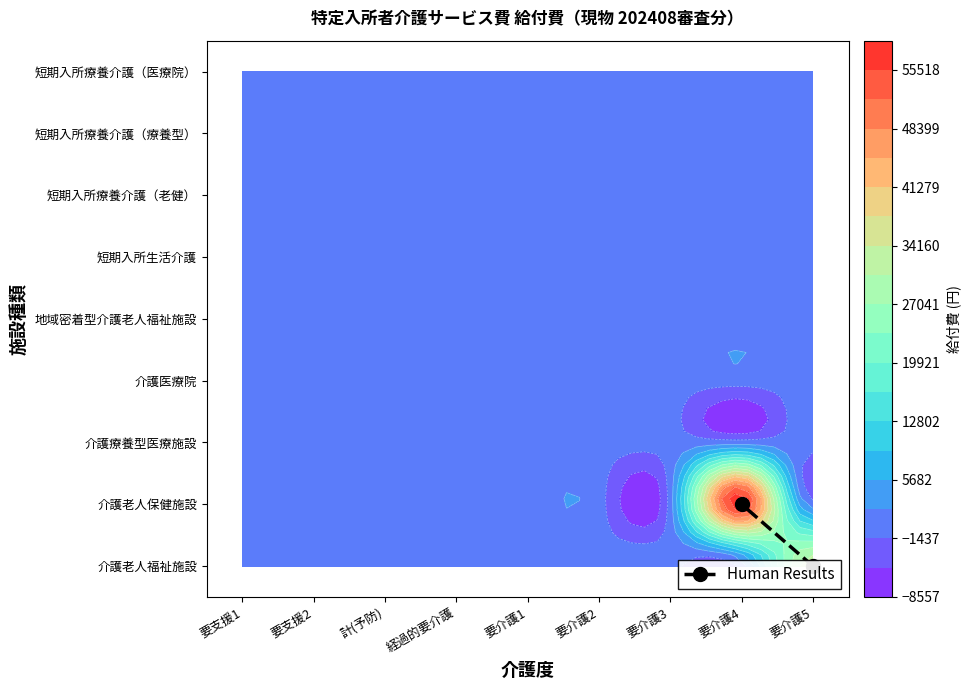

What is the difference between the values at 要介護4 and 要介護5?

1